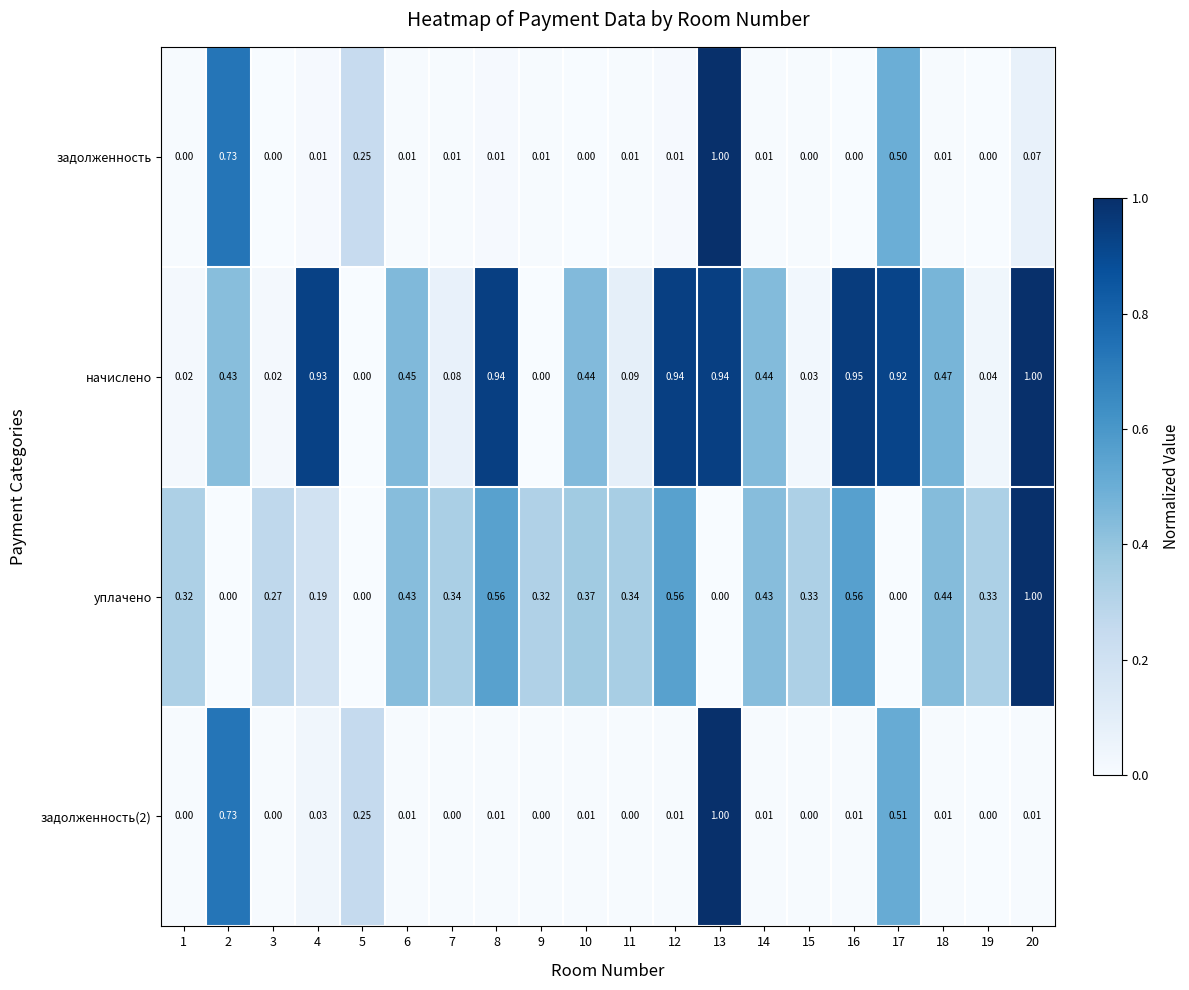

Is the value of начислено at 16 greater than the value of задолженность(2) at 19?

Yes